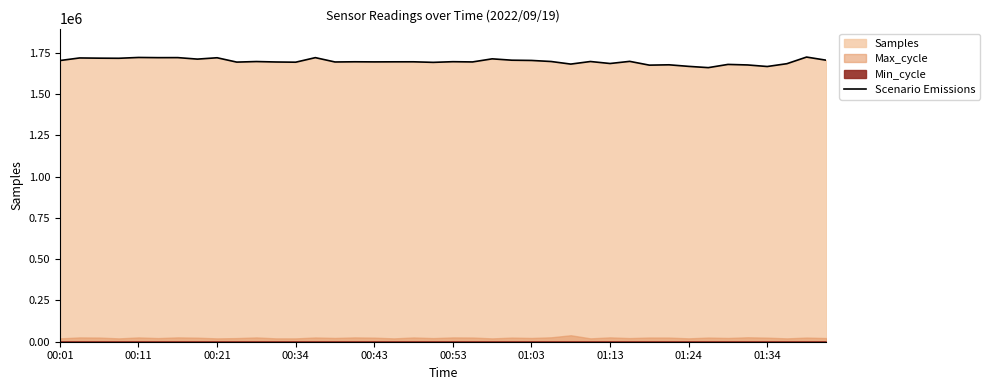

How many data points are less than 1695143?

20